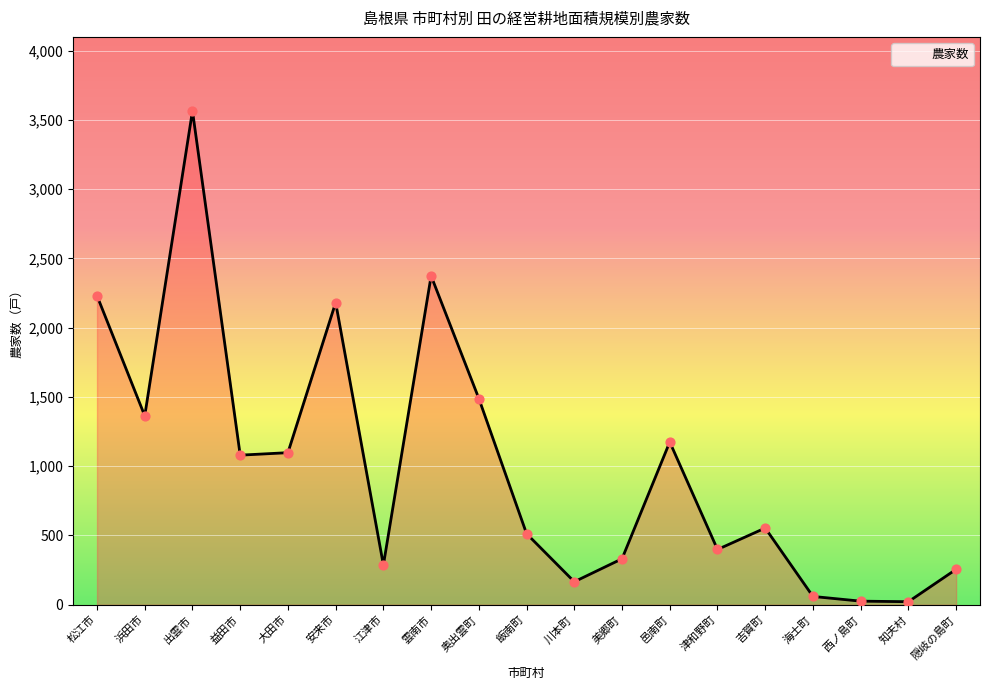

Approximately how many times larger is the value at 奥出雲町 compared to 美郷町?

4.5